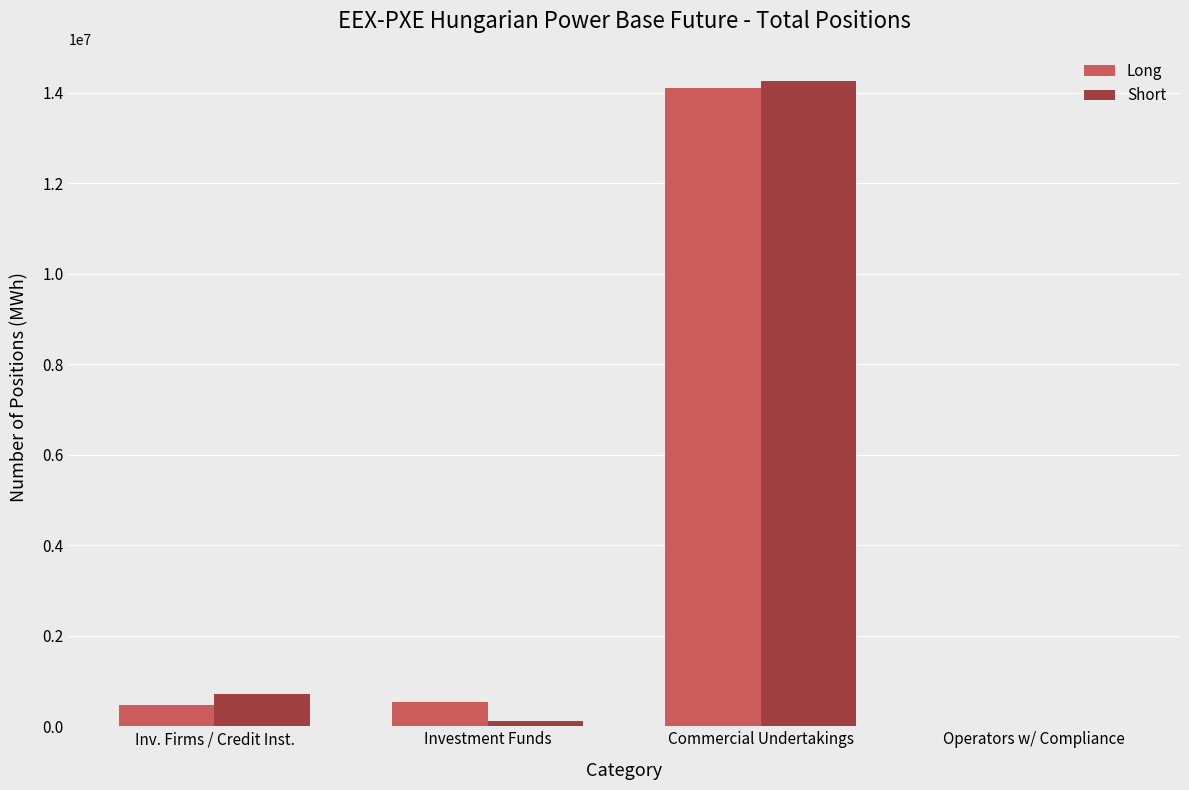

What is the difference between the Long values at Inv. Firms / Credit Inst. and Operators w/ Compliance?

460648